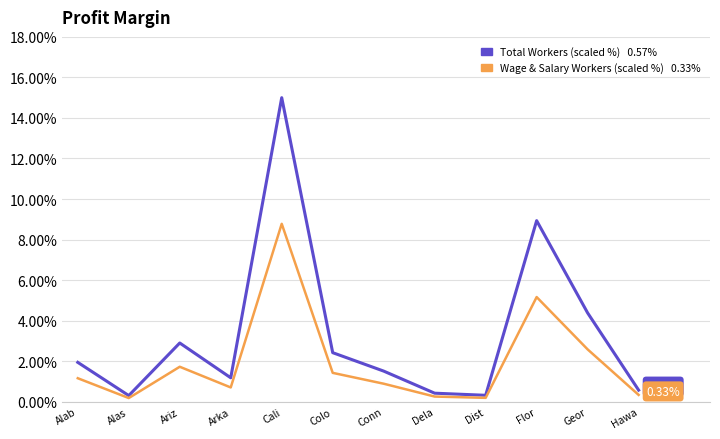

Which category has the highest value across all series?

Cali